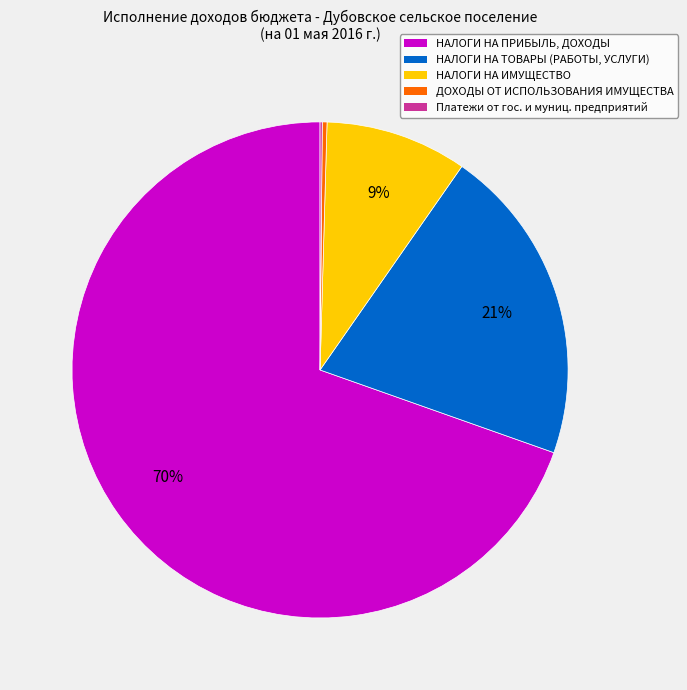

To the nearest percent, what is the average slice percentage?

20%